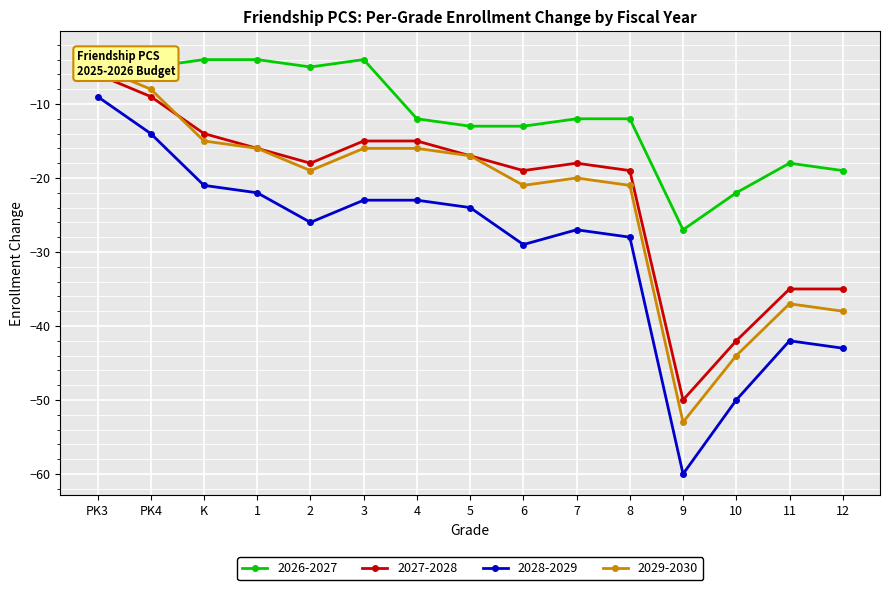

The 2027-2028 series shows -18 at 2. True or false?

True